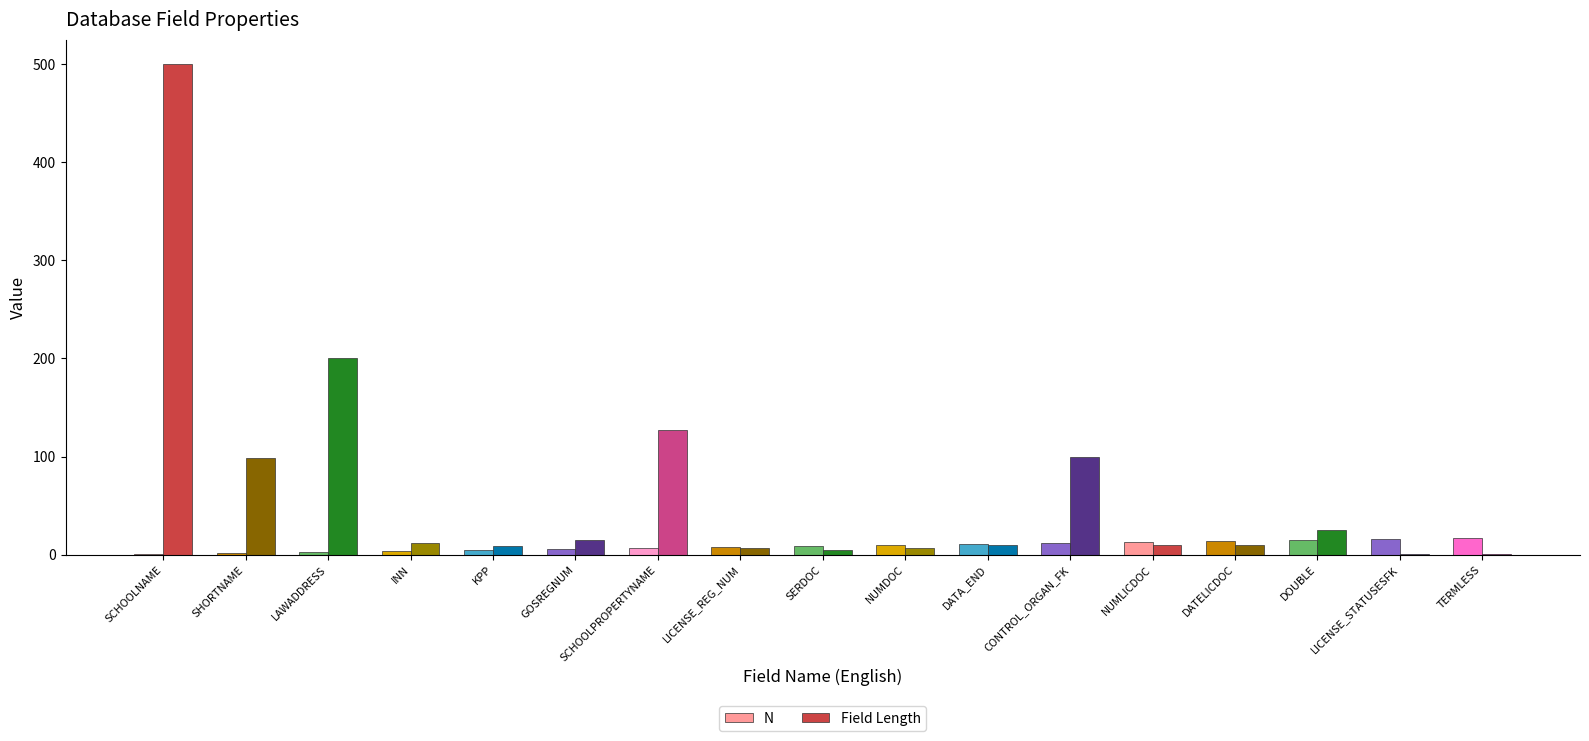

Which series has the largest total across all categories?

Field Length